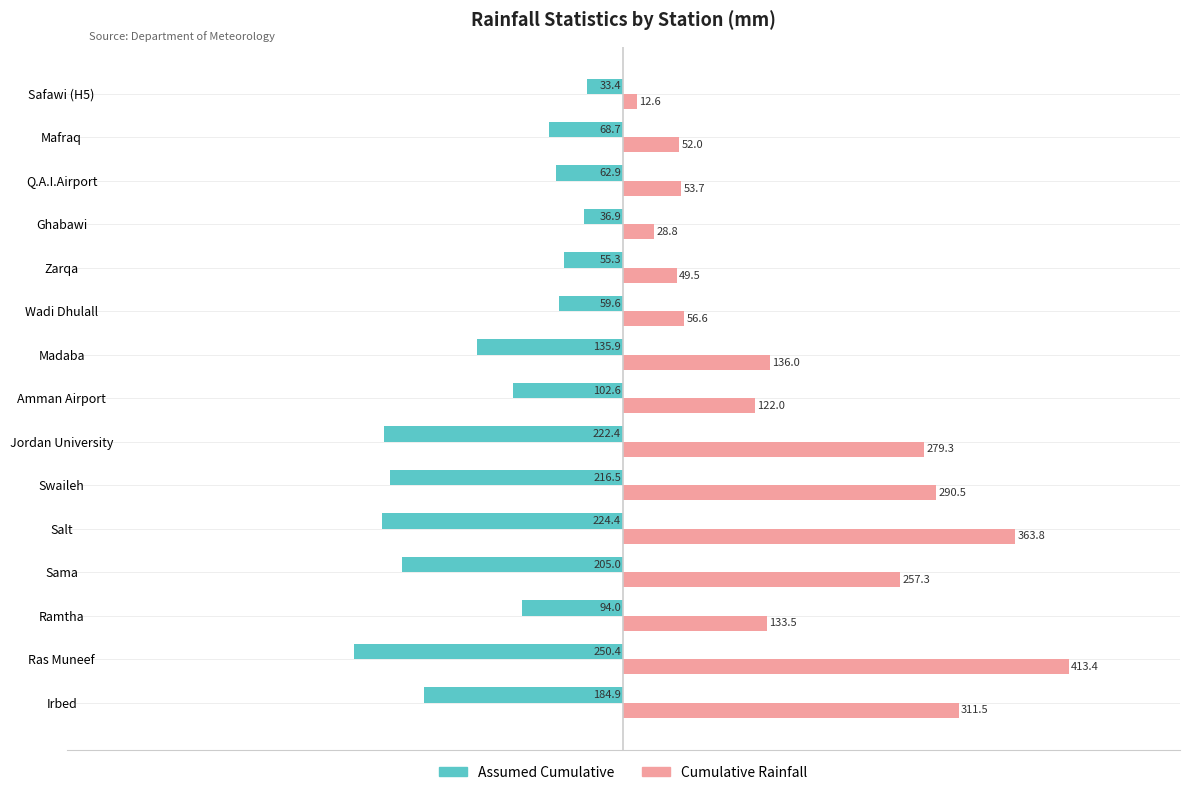

The value of Assumed Cumulative at Safawi (H5) is -33.4. True or false?

True